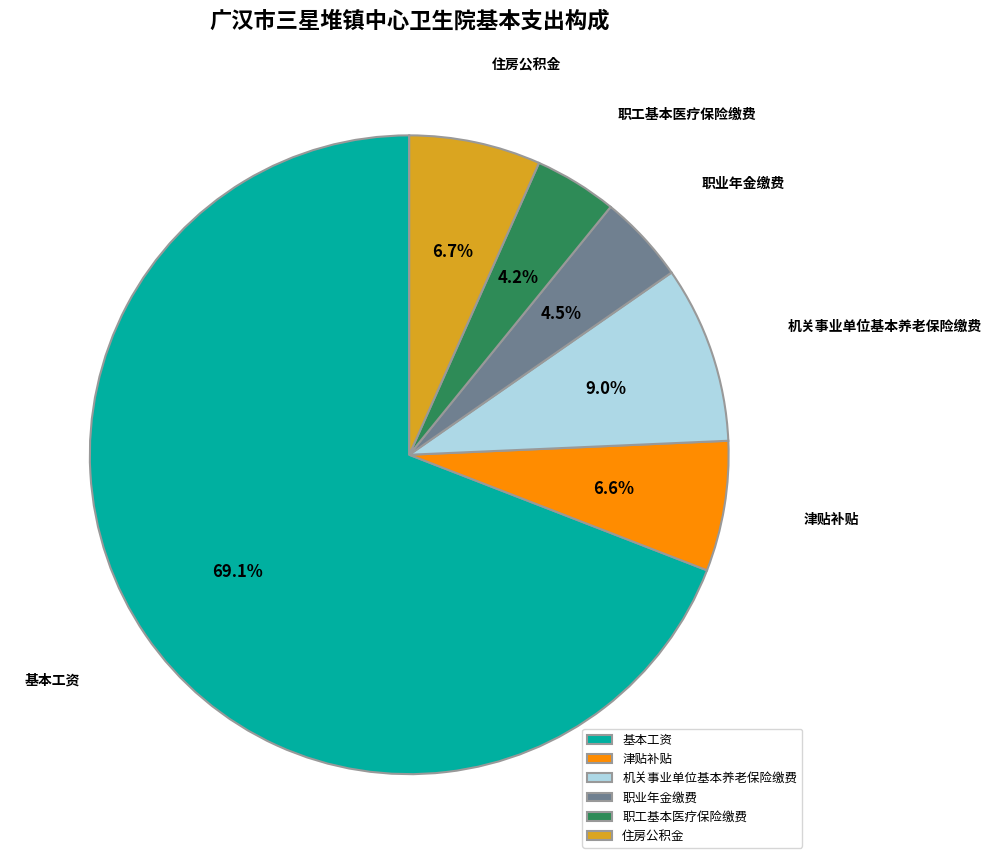

Between 机关事业单位基本养老保险缴费 and 津贴补贴, which is larger?

机关事业单位基本养老保险缴费